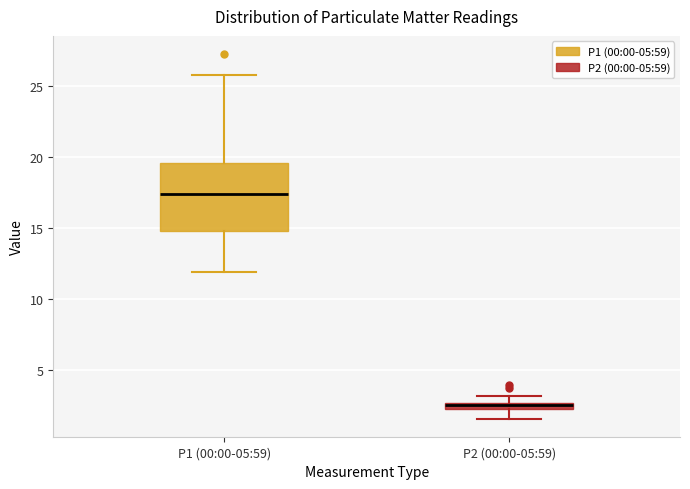

Which box has the lowest median line?

P2 (00:00-05:59)